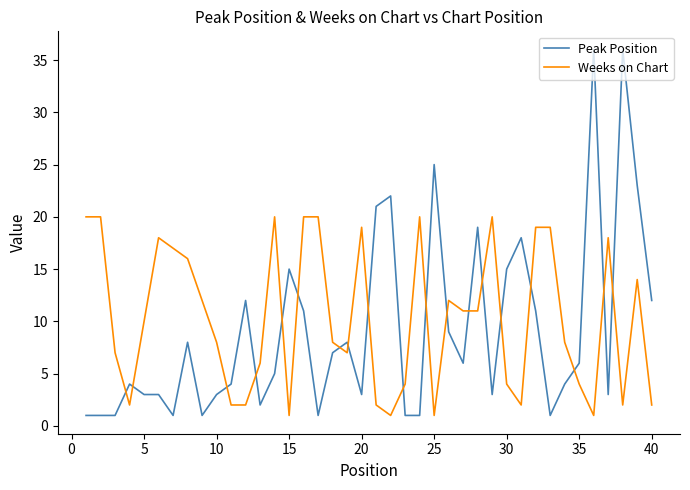

What are all the series names shown in the legend?

Peak Position, Weeks on Chart